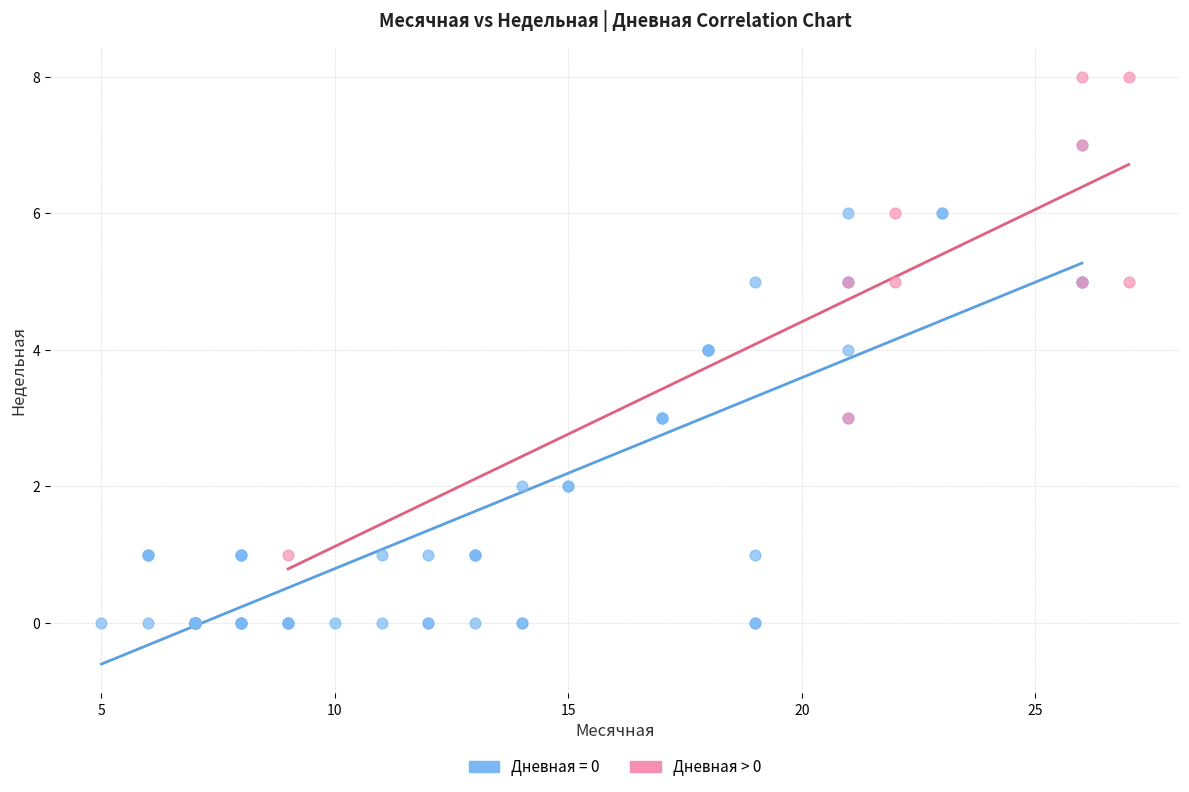

Which series contains the highest Y value?

Дневная > 0